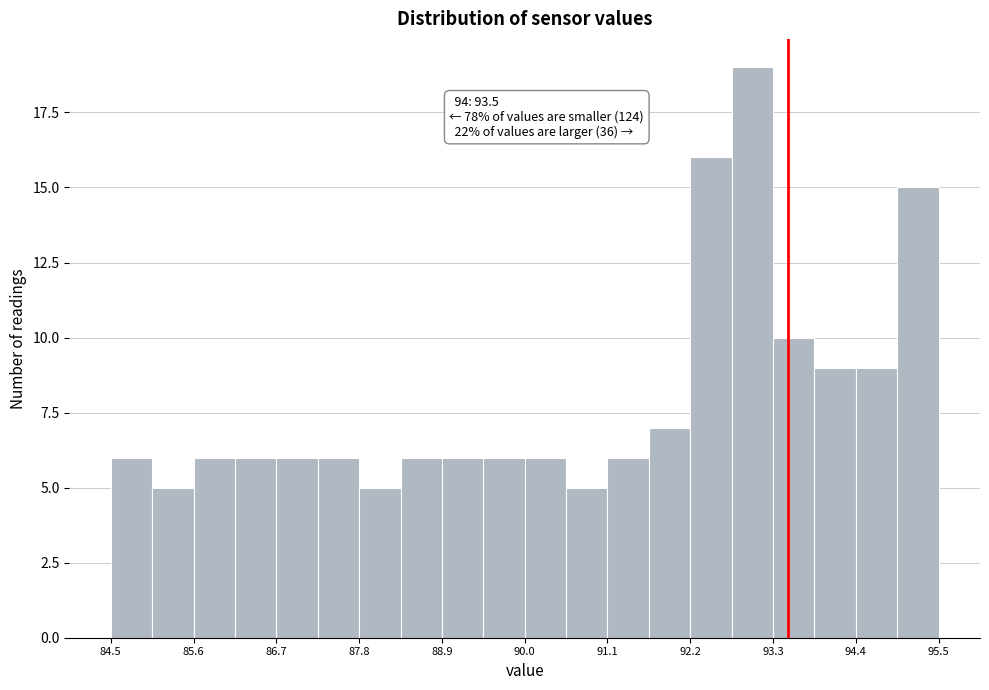

Around what value on the x-axis is the tallest bar? Give the approximate position of its centre, as read against the axis.

93.0